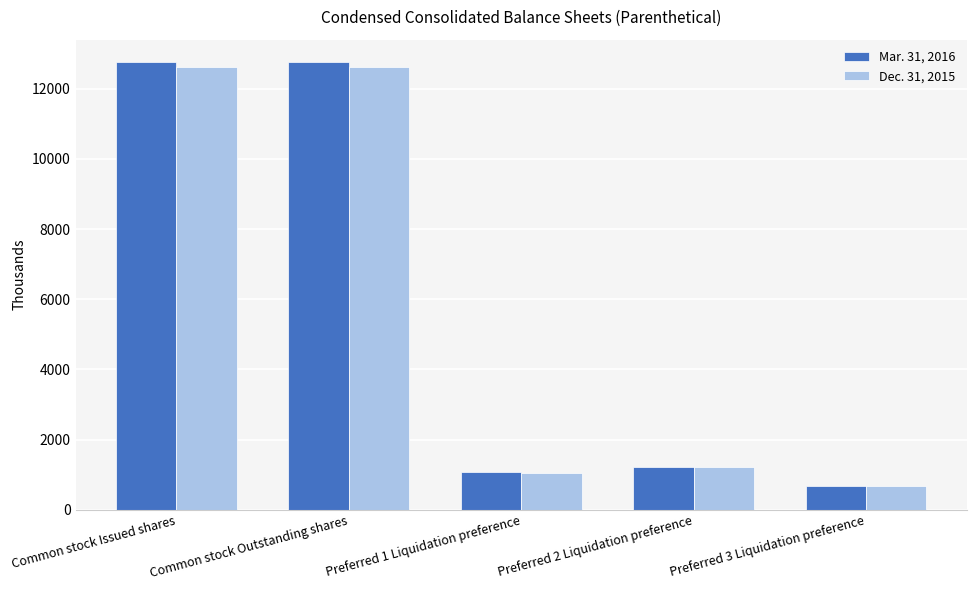

Which series has the largest range (max minus min)?

Mar. 31, 2016